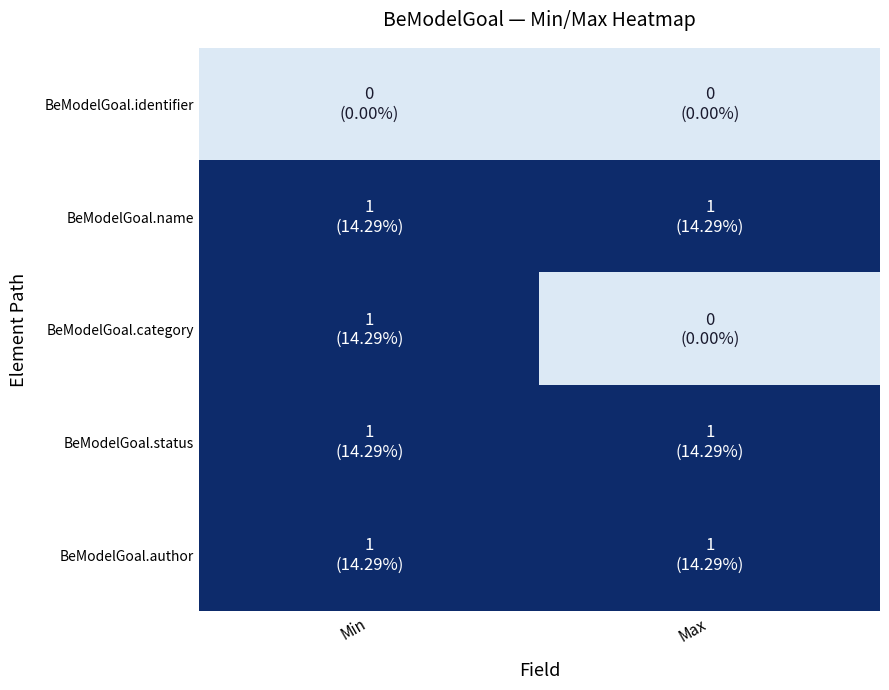

What is the spread (max minus min) of values at Max?

1